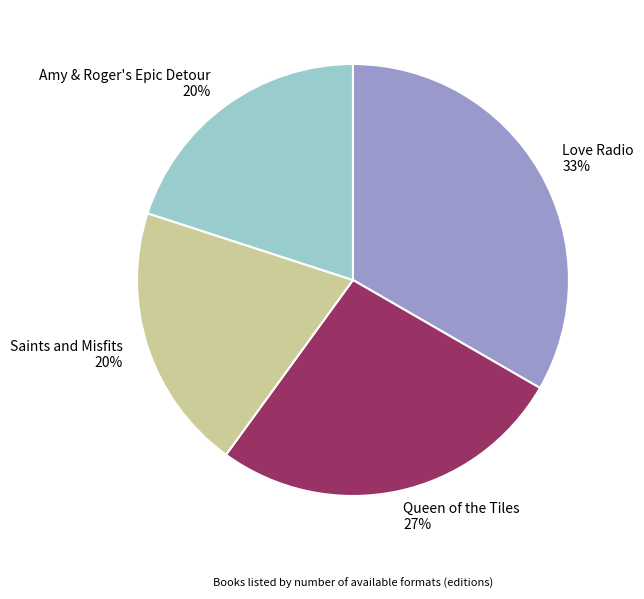

Combined, do Queen of the Tiles and Saints and Misfits account for over 50%?

No